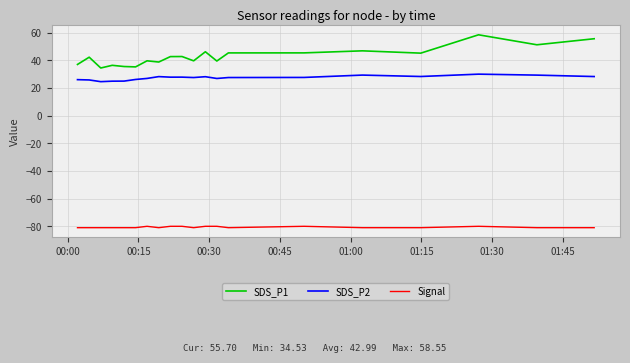

Which series has the widest spread of values?

SDS_P1